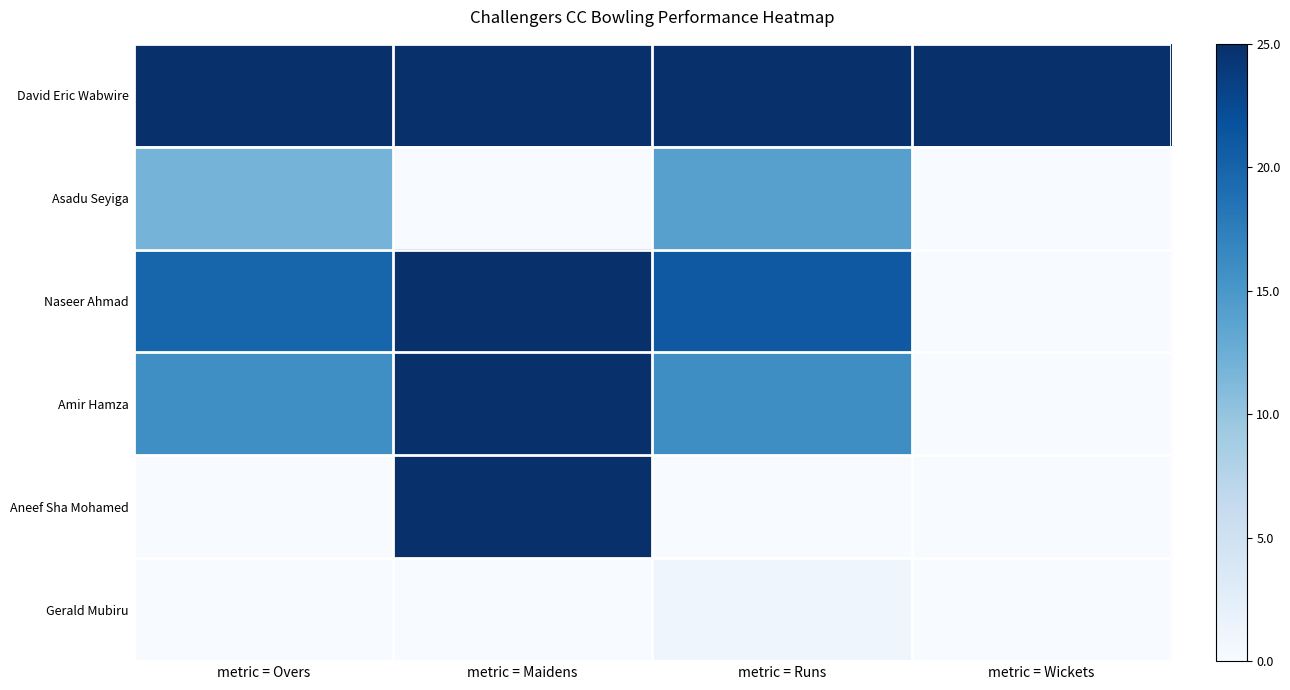

At how many categories does at least one series exceed 0?

4